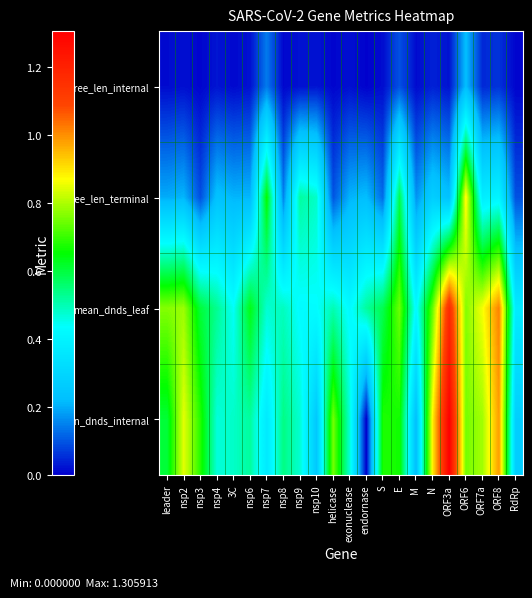

How many series are shown in this chart?

4